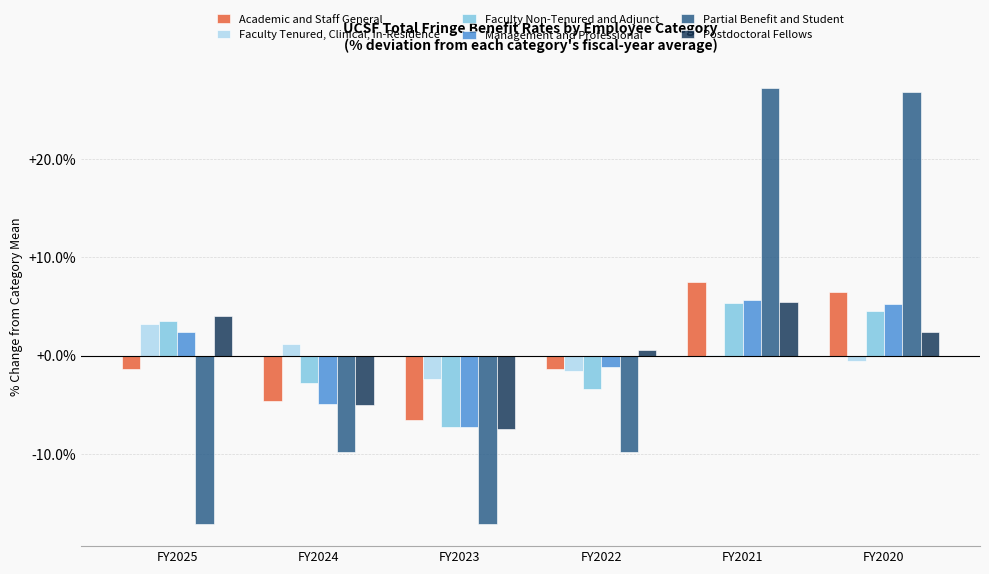

Is it true that Academic and Staff General equals 12.8 at FY2021?

False